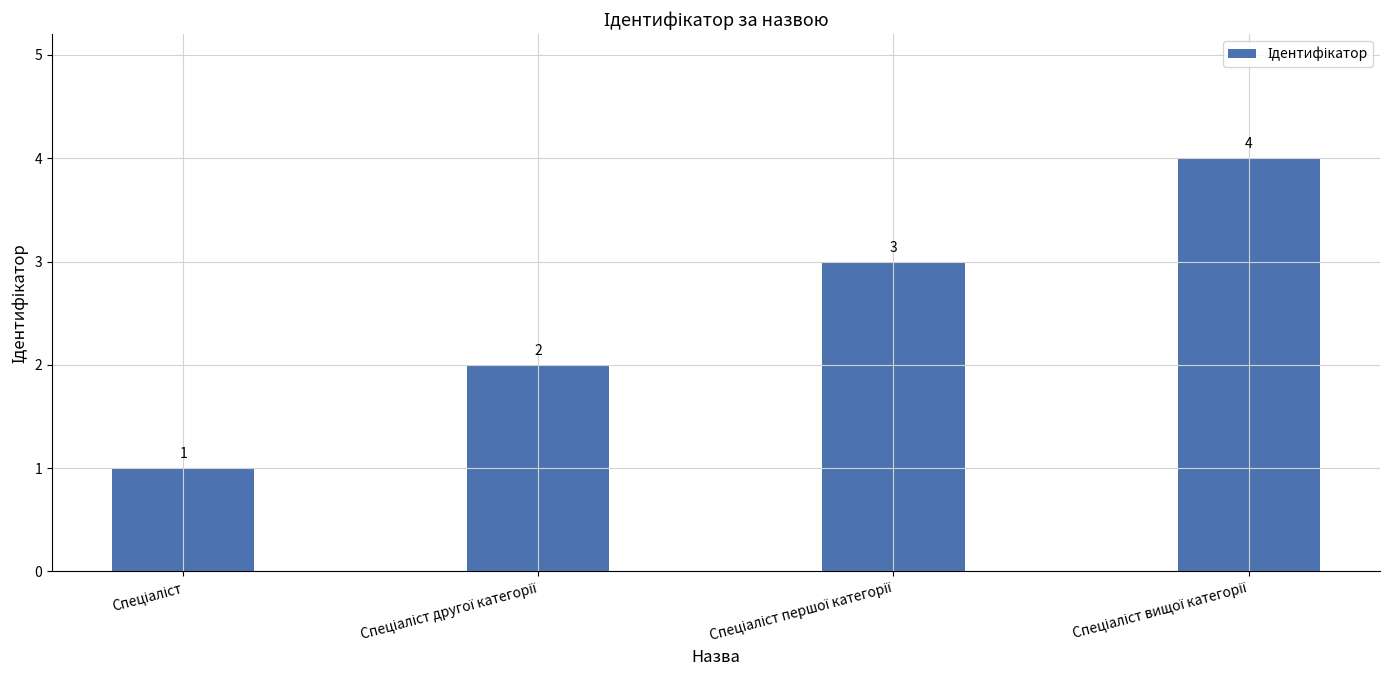

What is the maximum value shown in the chart?

4